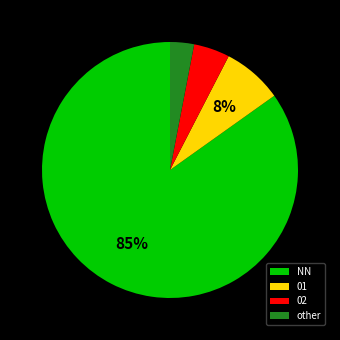

Do 01 and other together represent more than half of the pie?

No